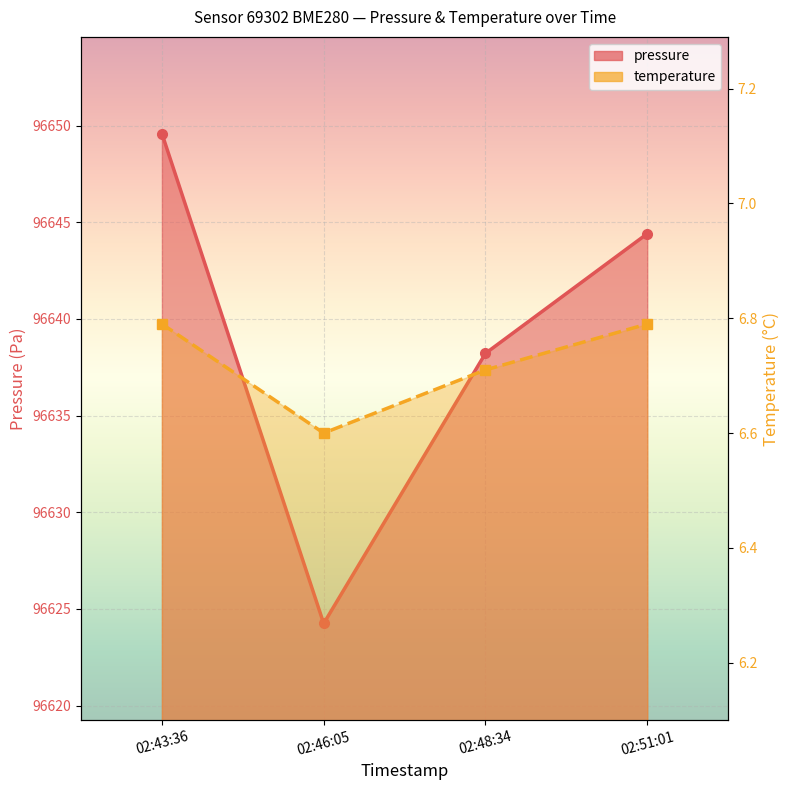

What is the average value of the pressure series?

96639.1